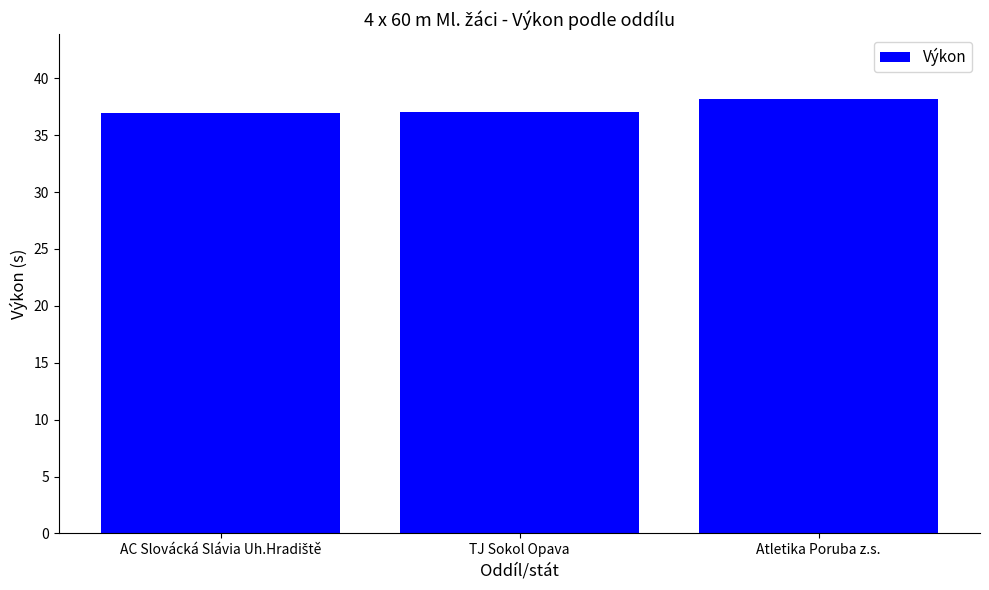

What is the difference between the maximum and minimum values?

1.2